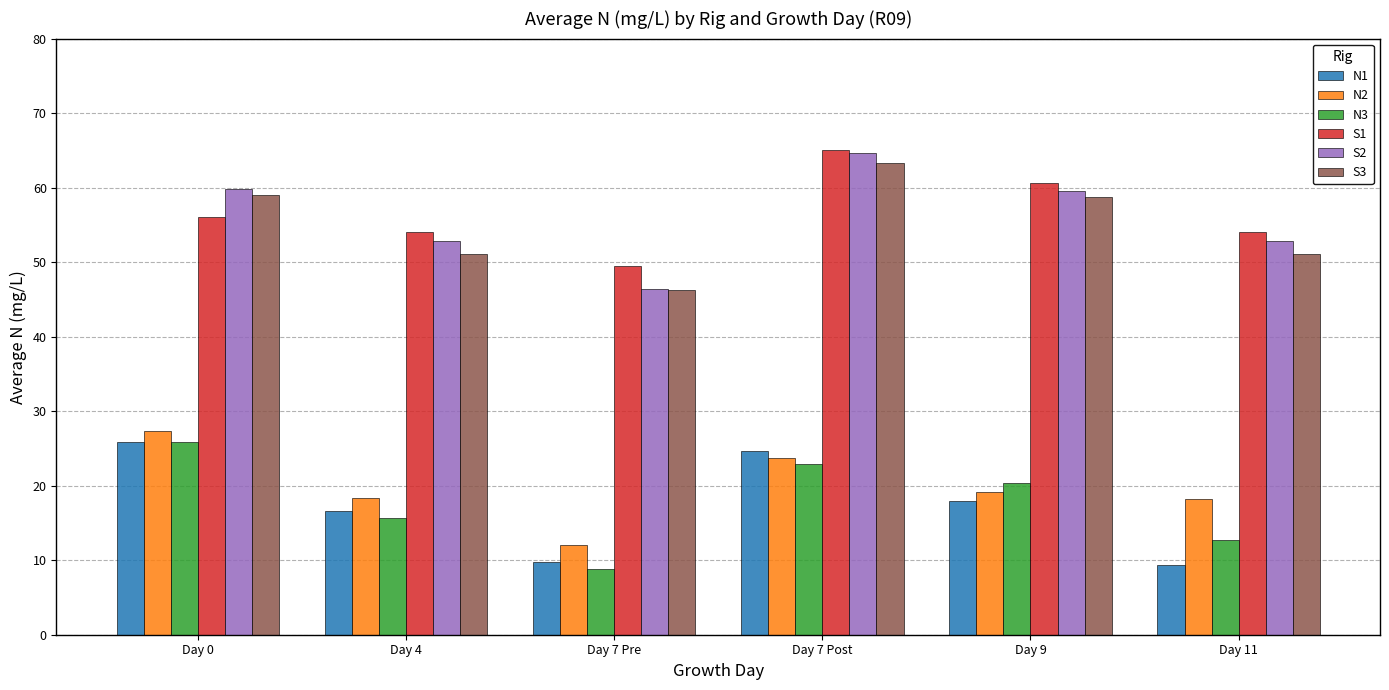

The value of S3 at Day 9 is 37.4. True or false?

False